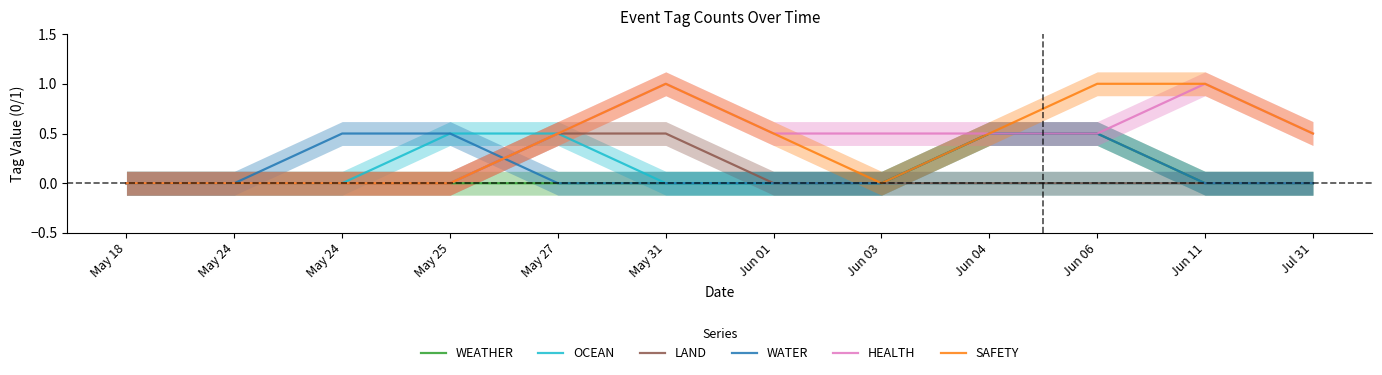

At which label does LAND reach its peak?

May 27